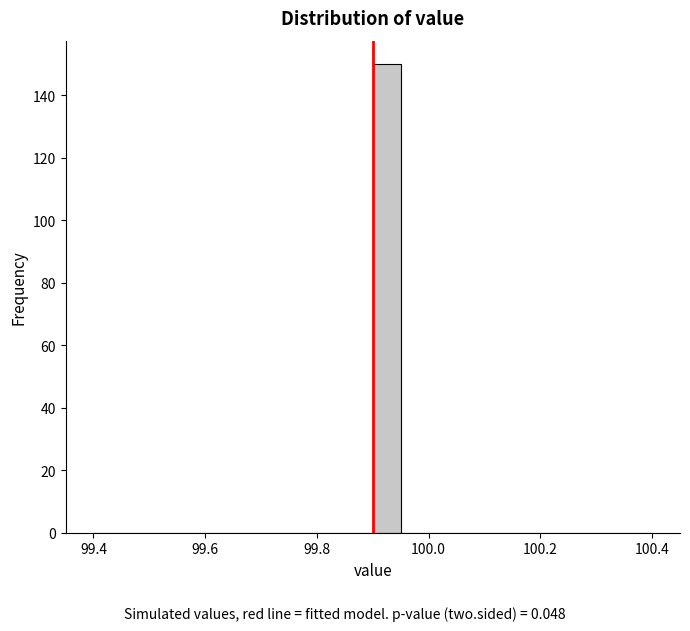

Around what value on the x-axis is the tallest bar? Give the approximate position of its centre, as read against the axis.

99.92